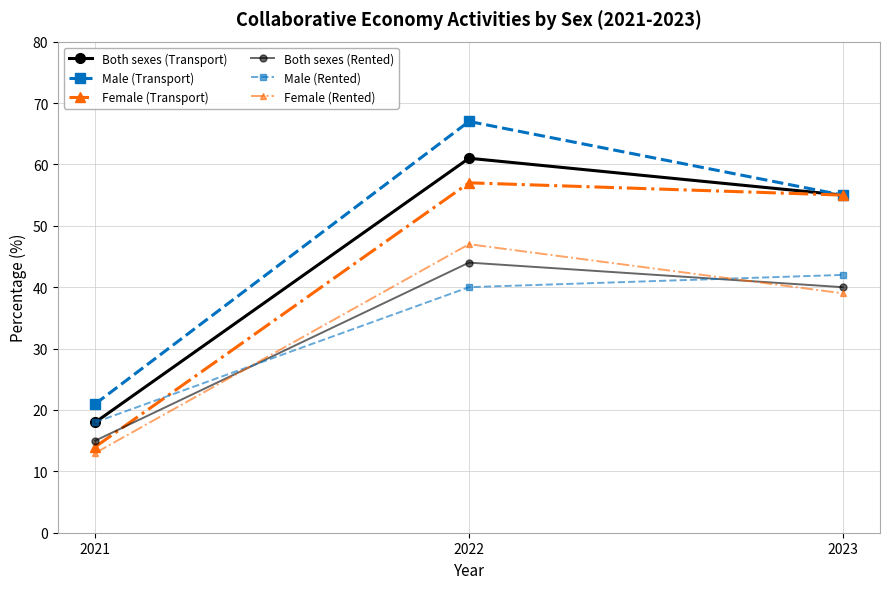

How many lines are shown in the chart?

6